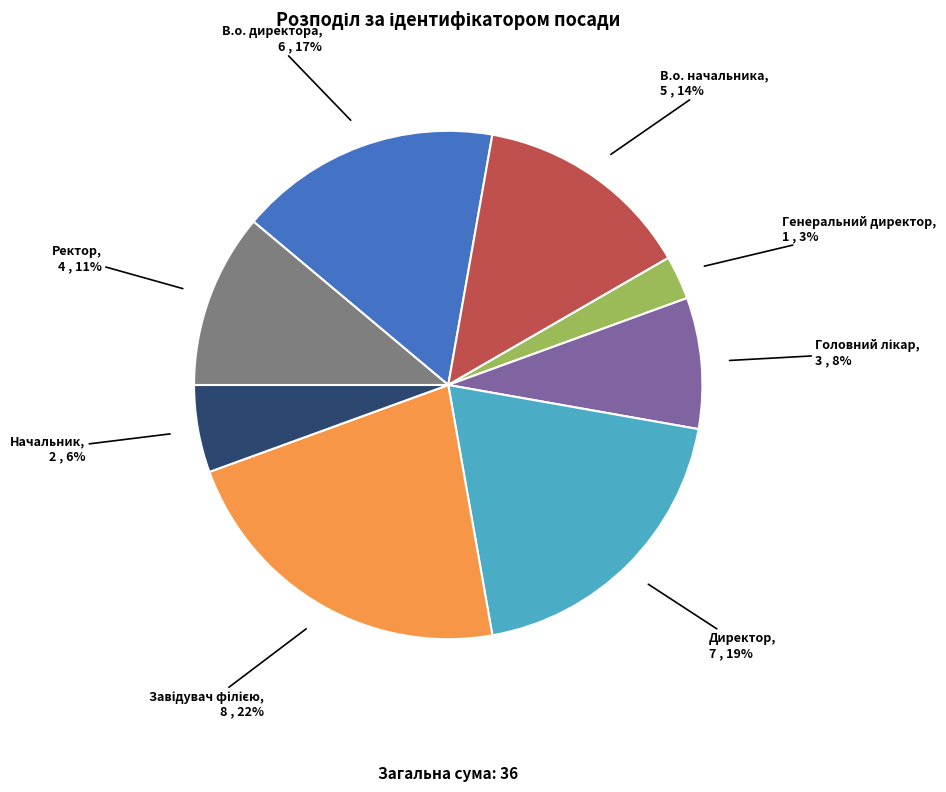

Do Генеральний директор and В.о. начальника together represent more than half of the pie?

No